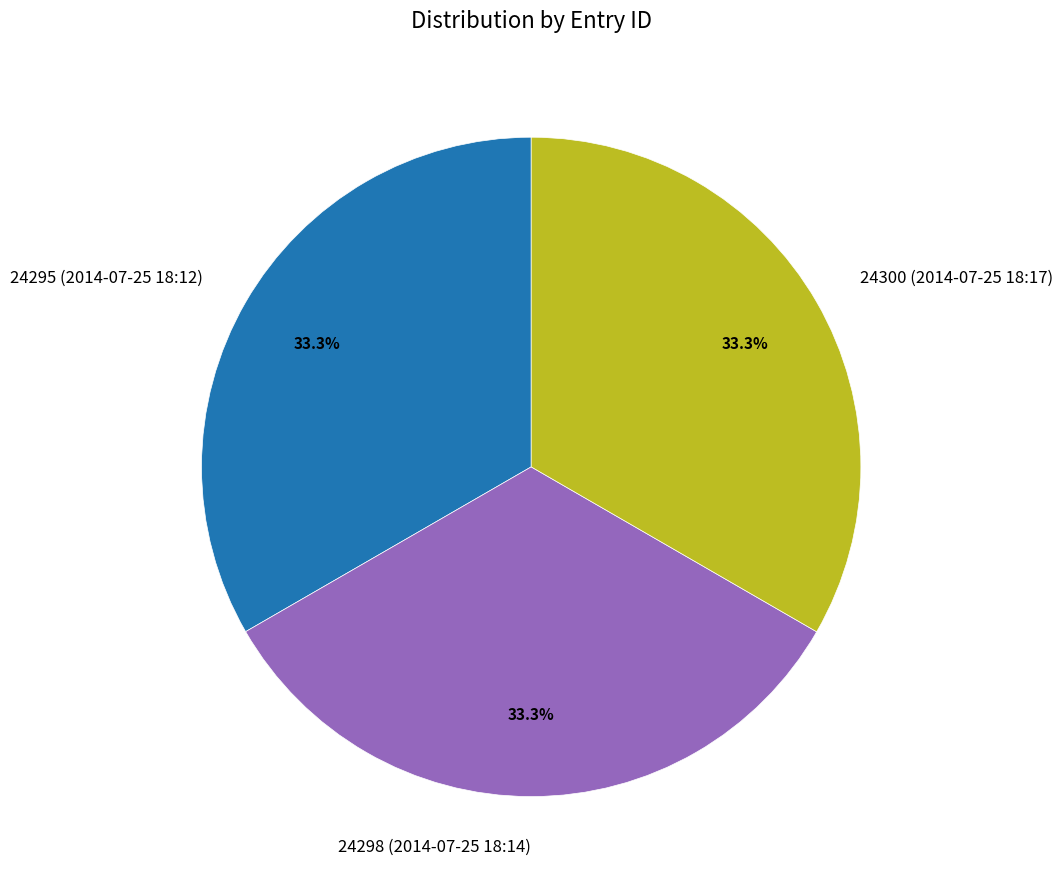

What is the ratio of the value at 24295 (2014-07-25 18:12) to the value at 24298 (2014-07-25 18:14)?

1.0